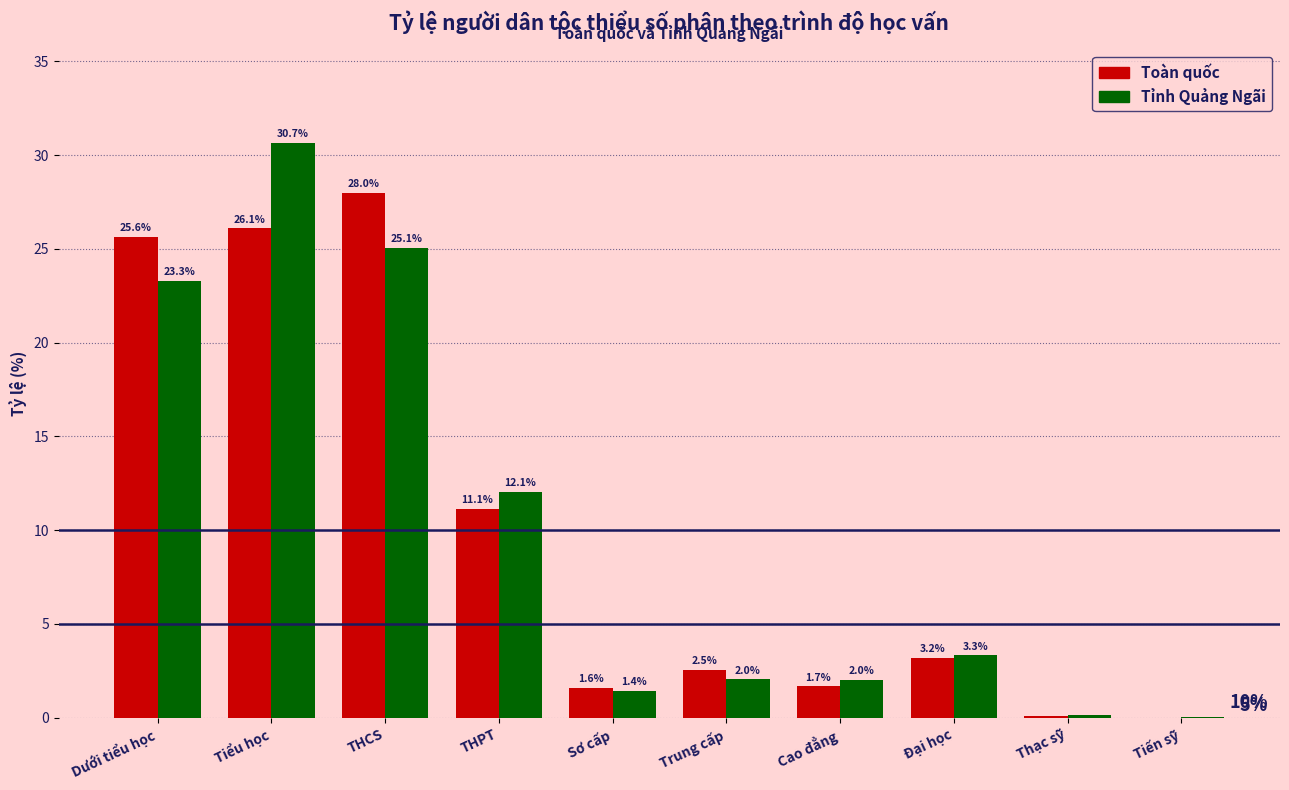

What is the approximate value of Tỉnh Quảng Ngãi at THCS?

25.1